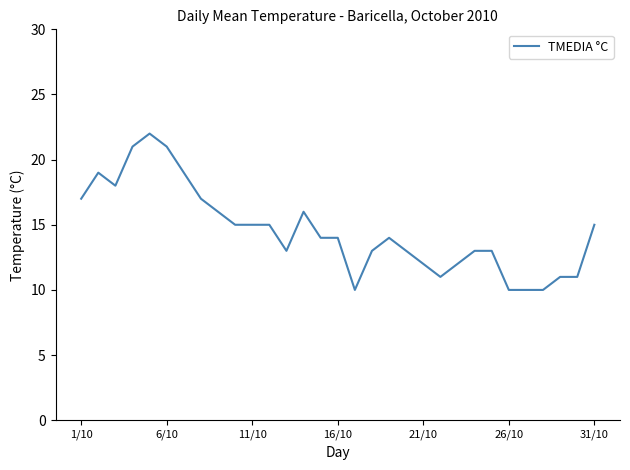

What is the minimum value shown in the chart?

10